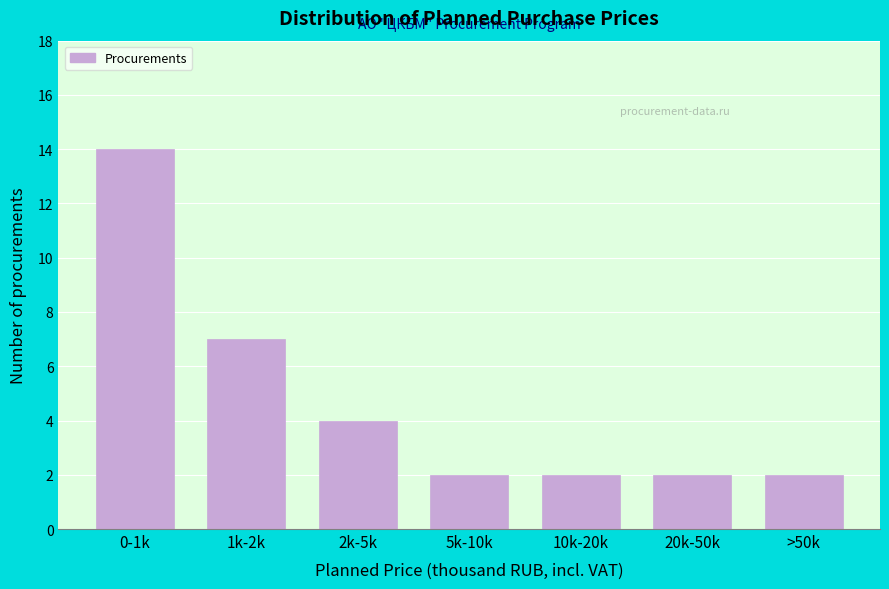

Reading left to right, list all the values displayed in this chart.

0-1k=14	1k-2k=7	2k-5k=4	5k-10k=2	10k-20k=2	20k-50k=2	>50k=2